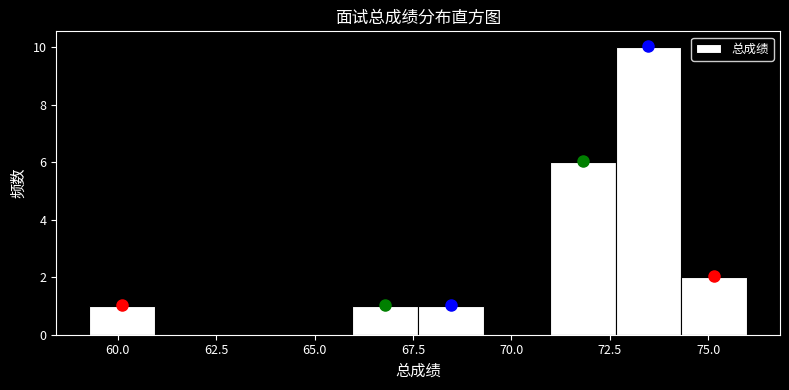

Around what value on the x-axis is the tallest bar? Give the approximate position of its centre, as read against the axis.

73.5